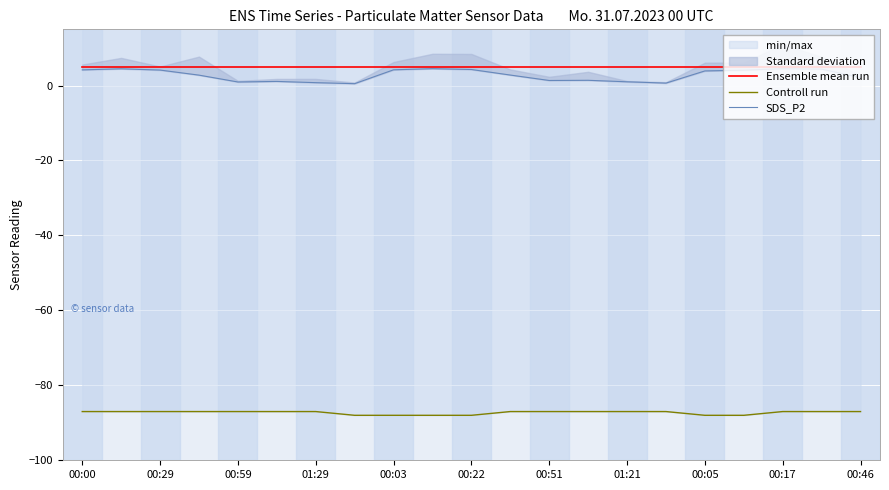

List the series in order of their peak value, lowest first.

Controll run, SDS_P2, Ensemble mean run